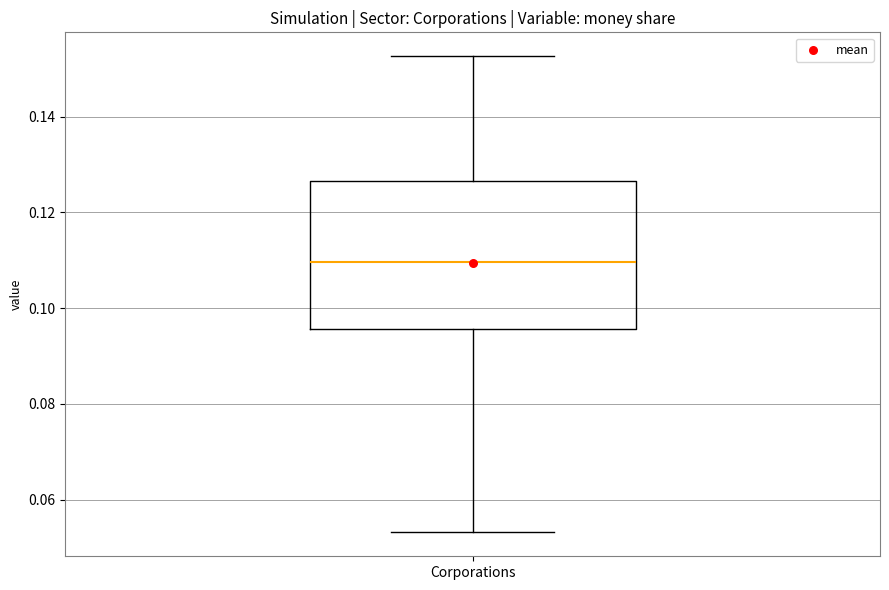

Transcribe this box plot: give where the median line is, the range the box spans, and where the two whiskers end, as read against the y-axis. The values are not printed on the chart, so give them approximately, as read against the axis.

median 0.110, box 0.096 to 0.126, whiskers 0.054 to 0.152